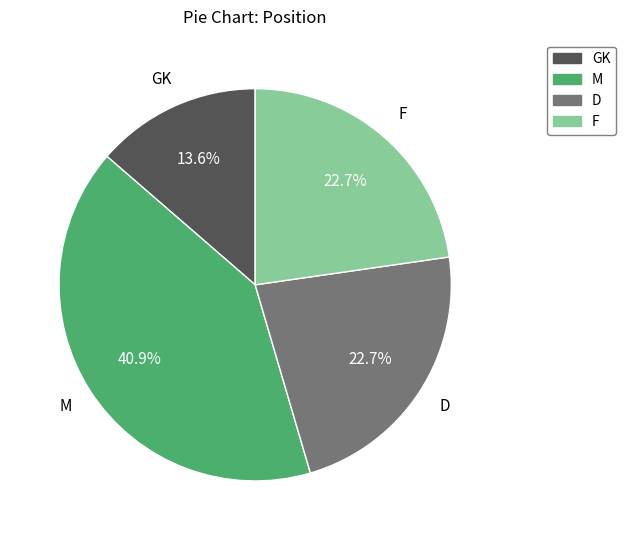

Does any single category account for the majority?

No